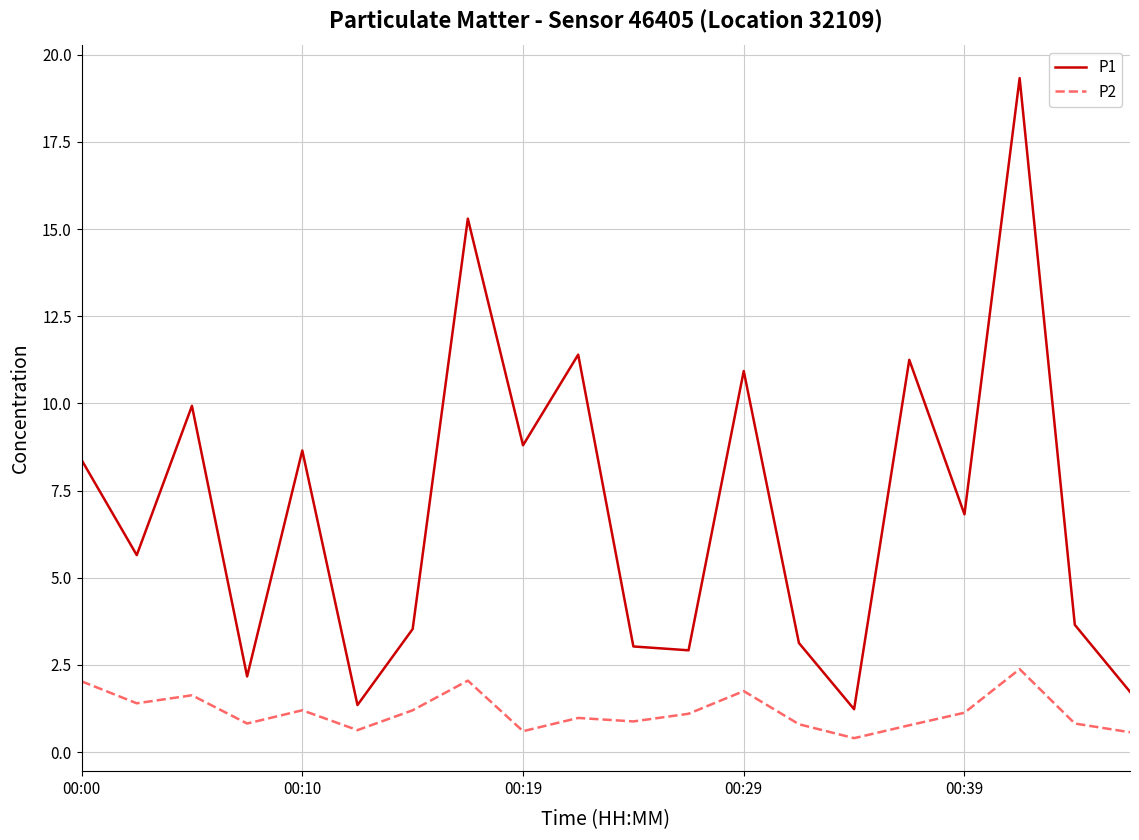

How many distinct data groups are displayed?

2